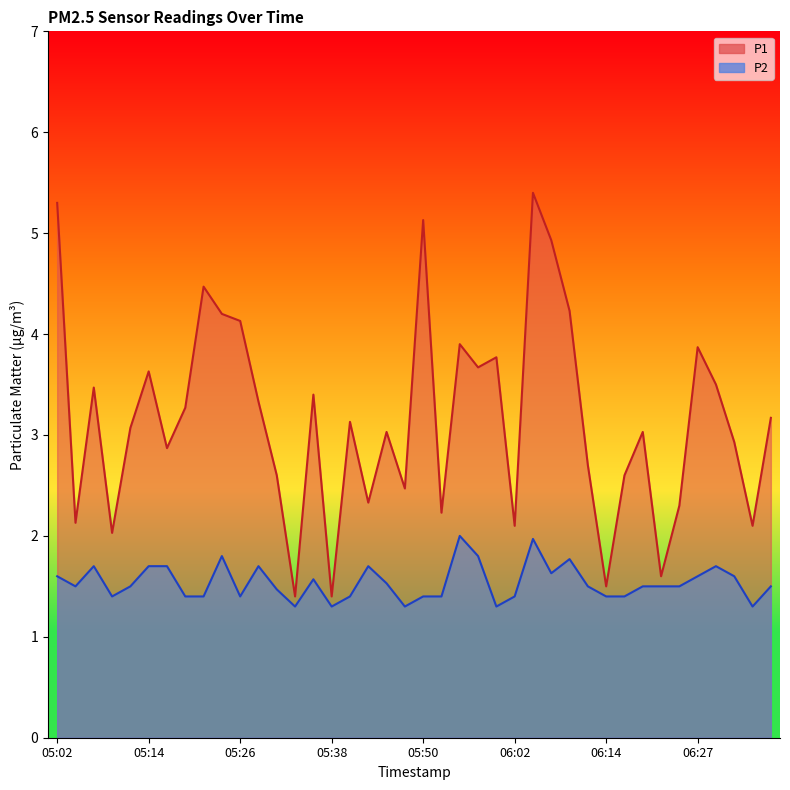

What position from the left is 05:53?

22